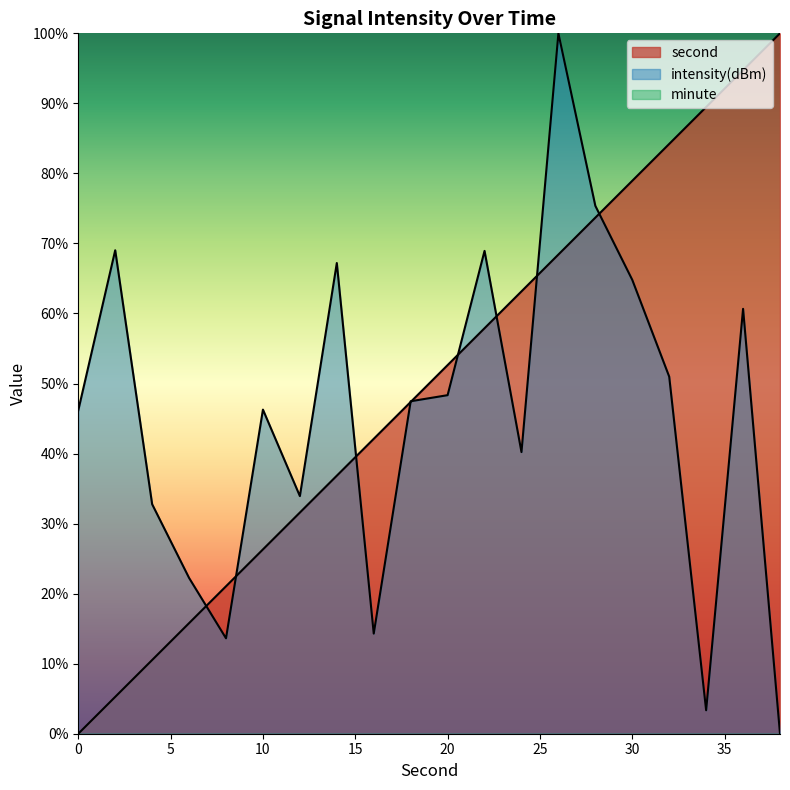

At which category is the sum across all series the highest?

26